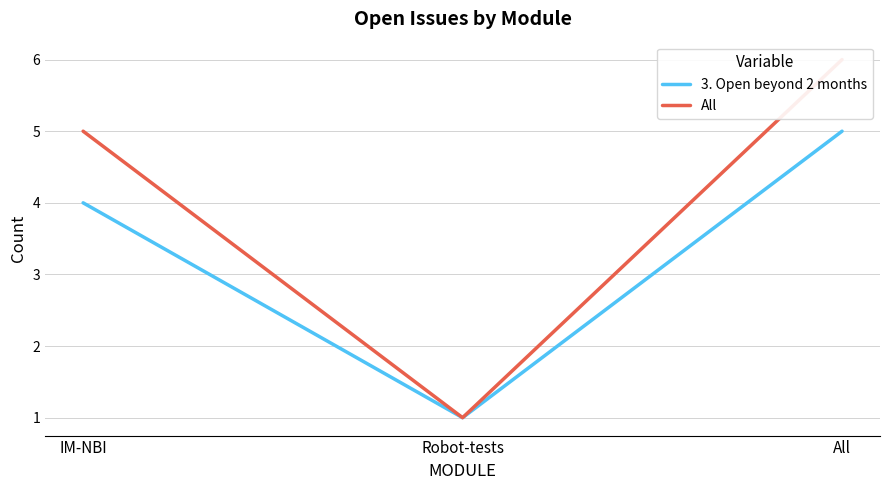

At which category is the sum across all series the highest?

All